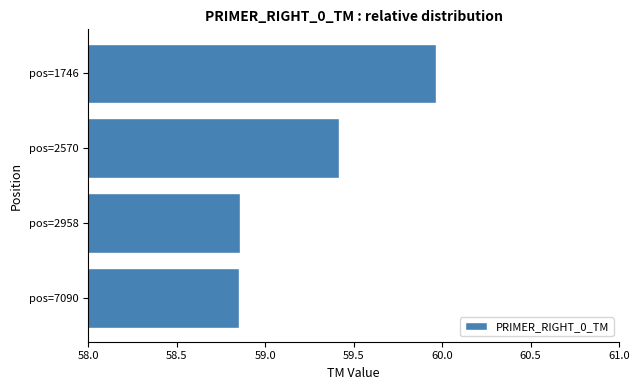

How many values are between 58 and 59?

2